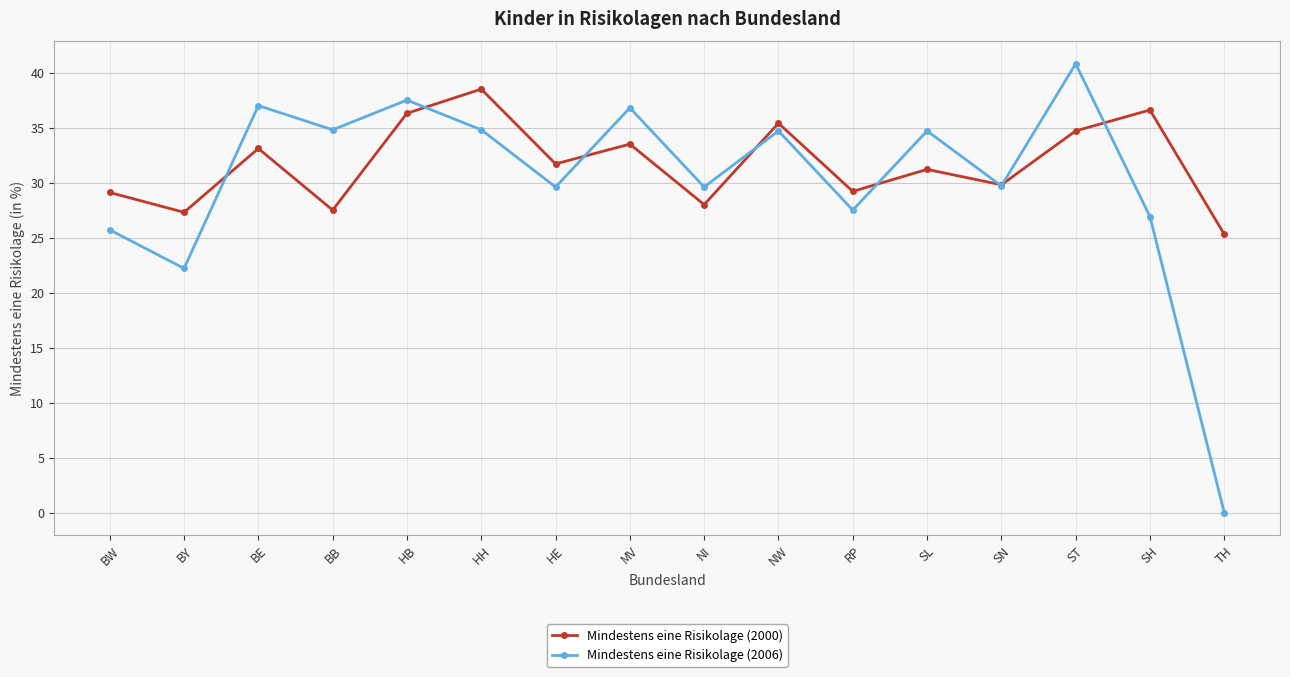

What is the difference between the maximum and minimum values in the Mindestens eine Risikolage (2000) series?

13.2